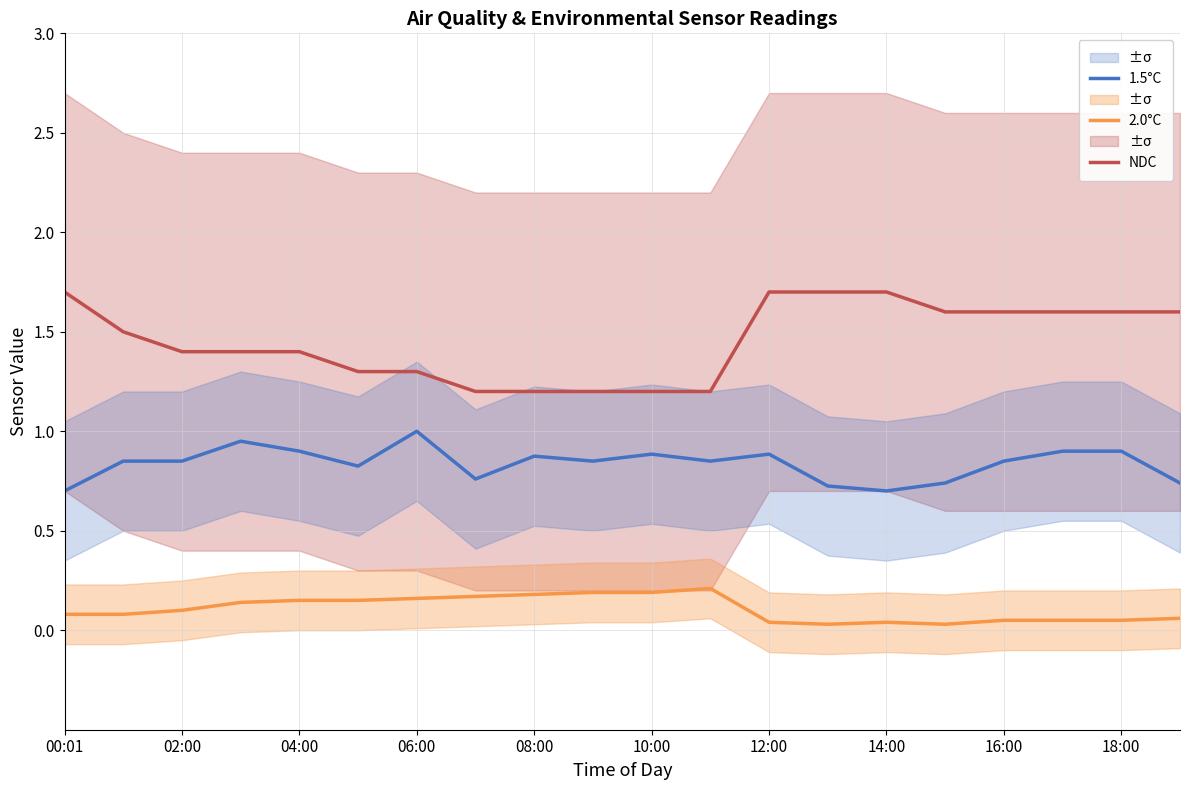

True or false: 2.0°C and NDC intersect in this chart.

False